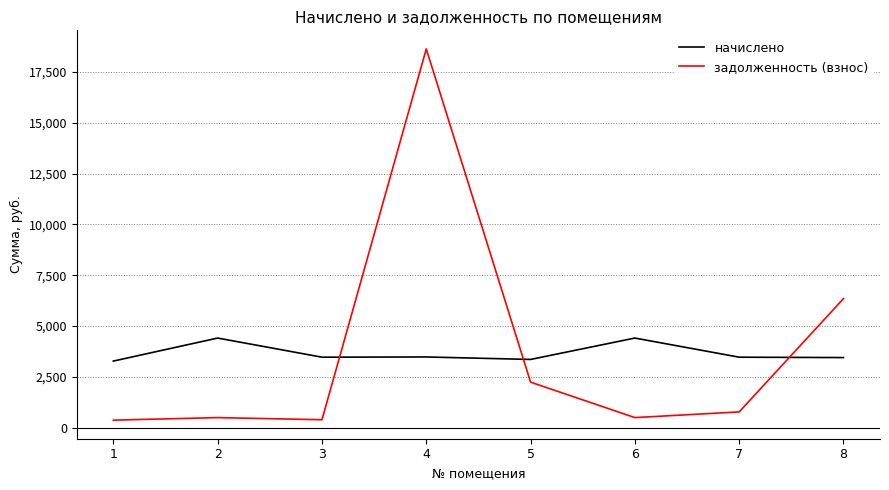

What is the difference between the maximum and minimum values in the задолженность (взнос) series?

18273.8